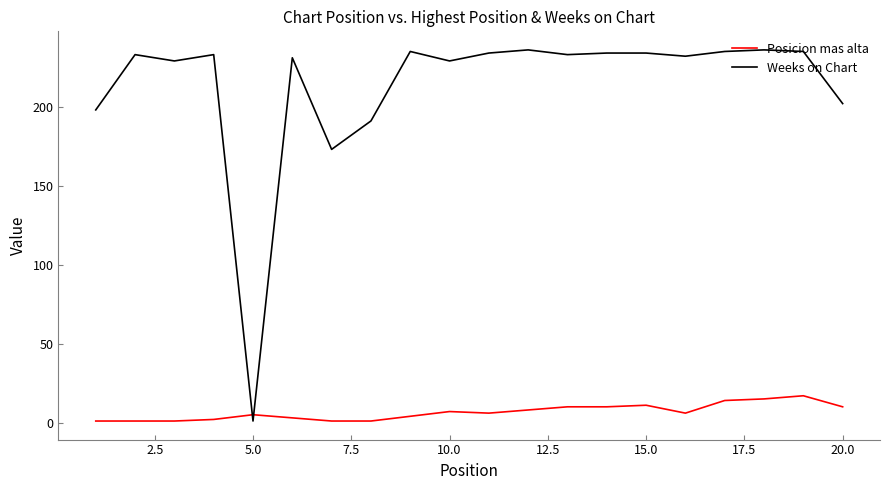

What is the difference between the maximum and minimum values in the Posicion mas alta series?

16